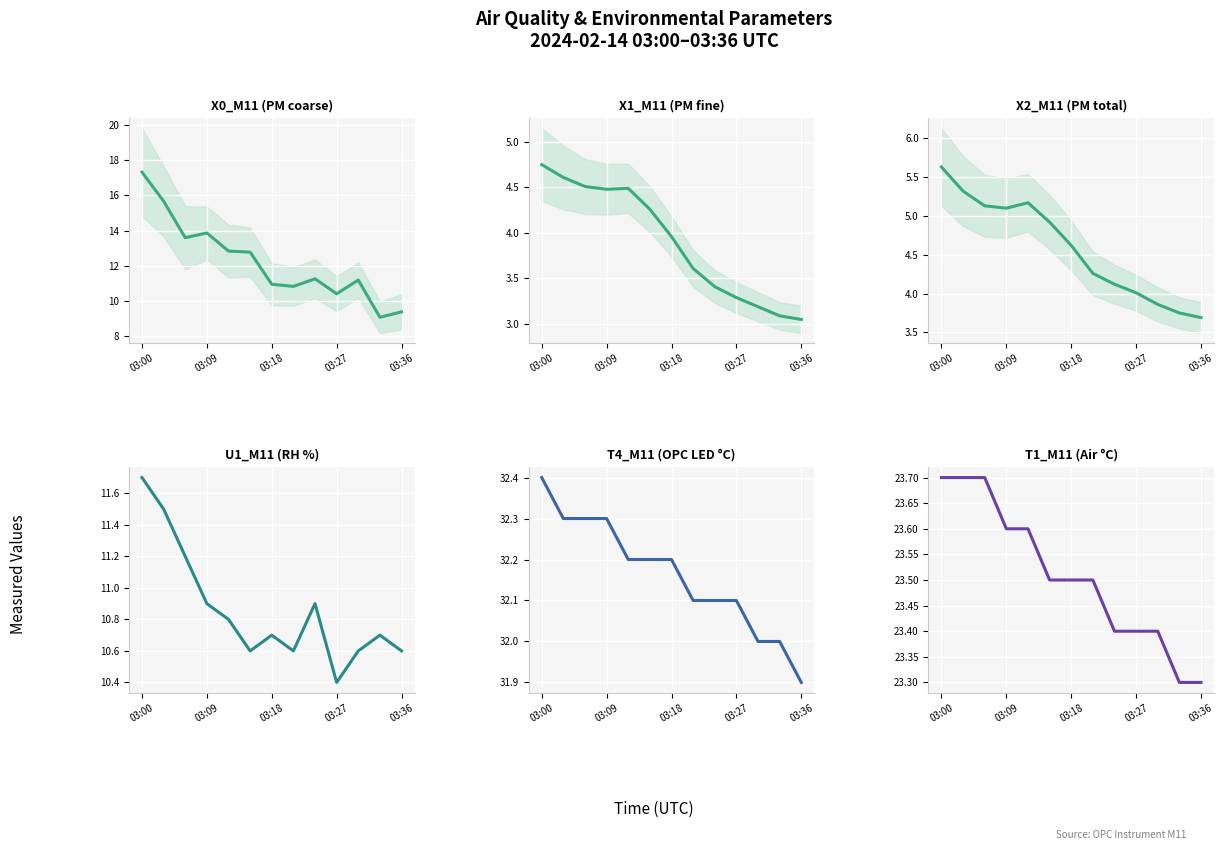

The T1_M11 (Air °C) series shows 23.4 at 03:27. True or false?

True